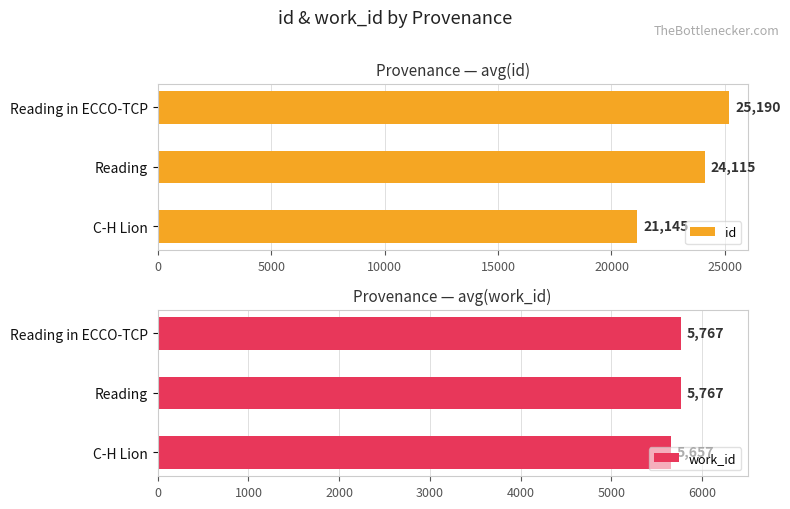

What is the value of the work_id bar at the 2nd from the left?

5767